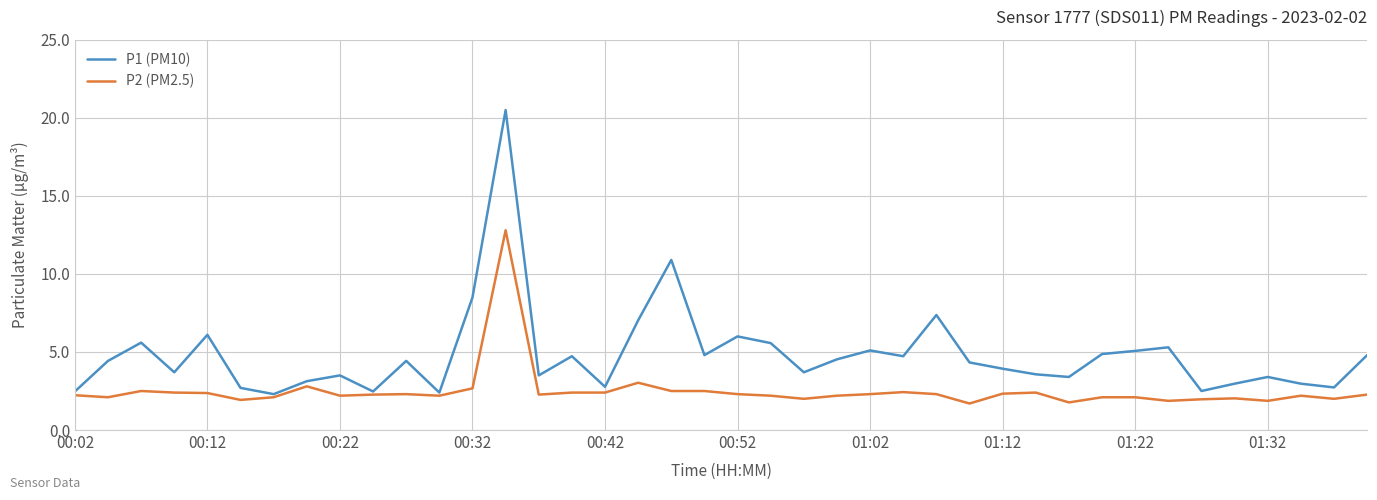

Rank the series by their average value, from lowest to highest.

P2 (PM2.5), P1 (PM10)